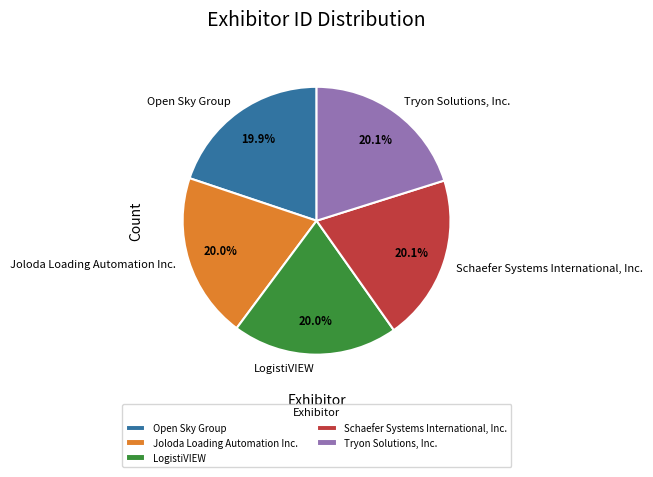

Does Joloda Loading Automation Inc. account for over 50% of the chart?

No